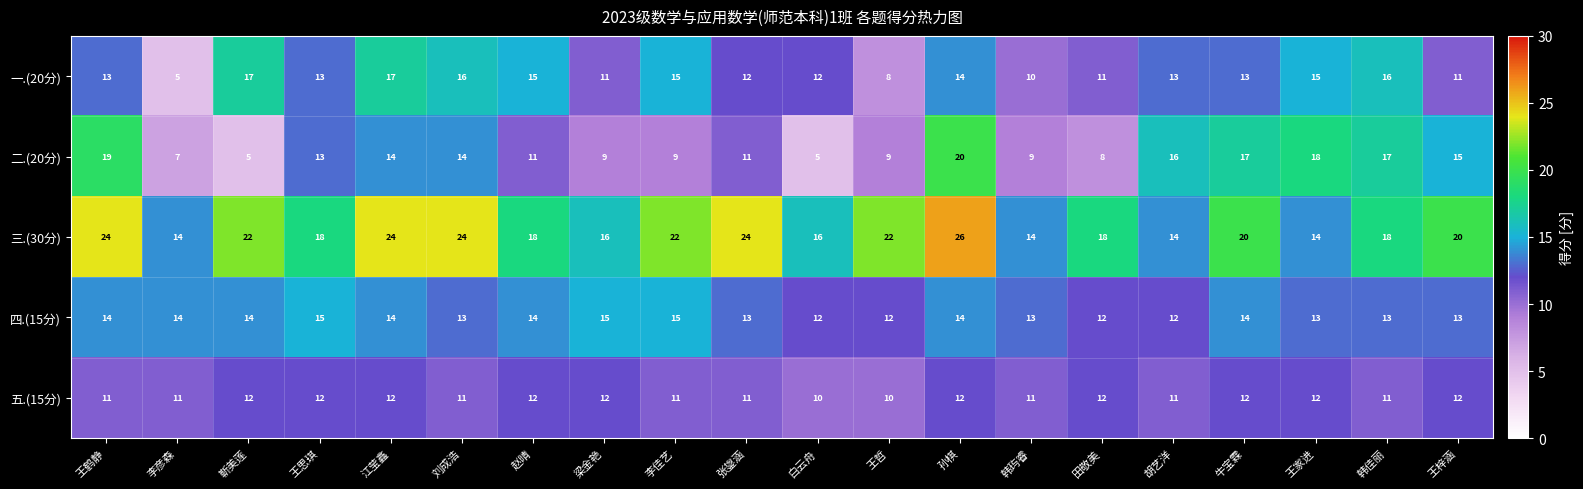

What is the approximate value of 三.(30分) at 王梓涵?

20